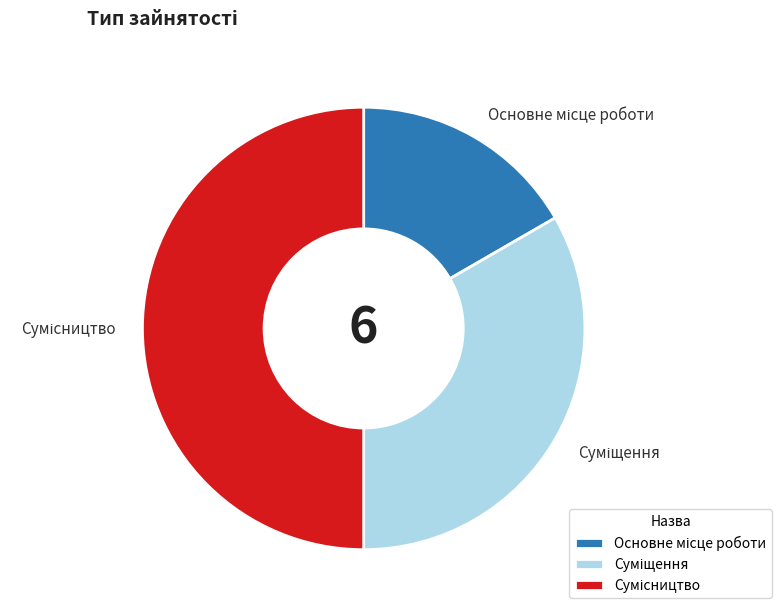

To the nearest percent, what is the difference between the largest and smallest slice percentages?

33%